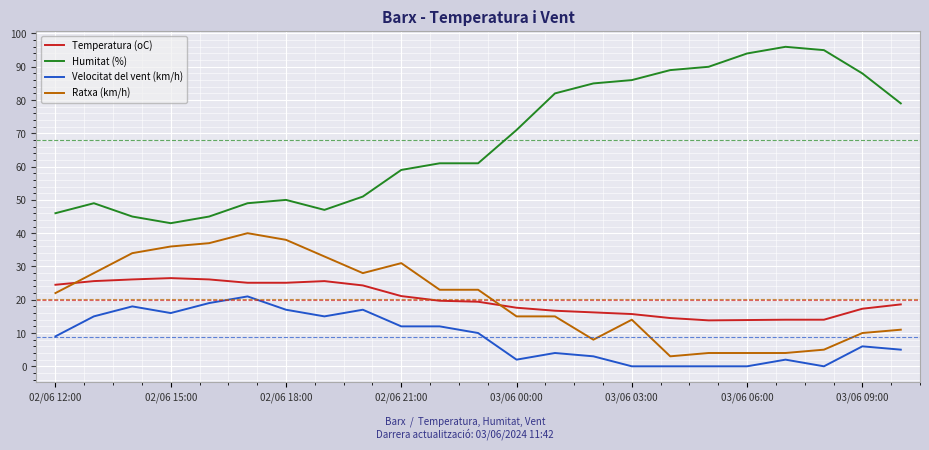

True or false: Ratxa (km/h) and Velocitat del vent (km/h) cross at least once.

False